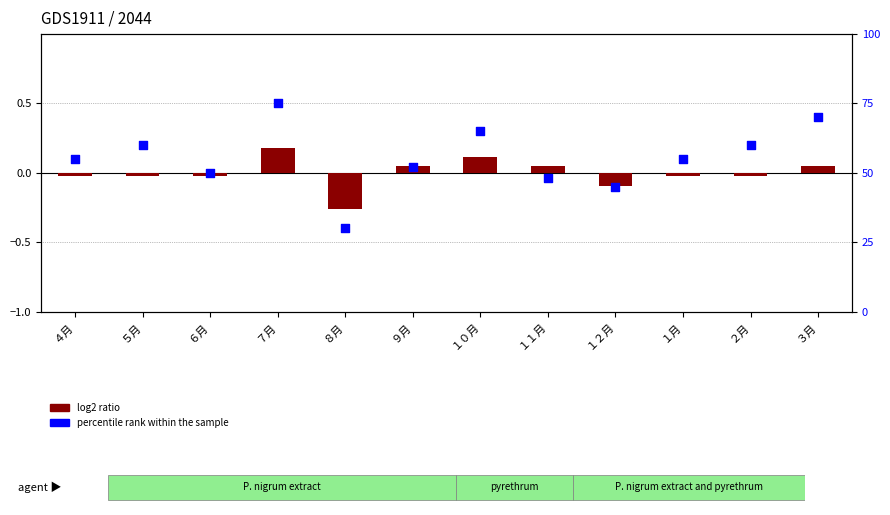

Is the value of percentile rank within the sample at １２月 greater than the value of log2 ratio at ３月?

Yes